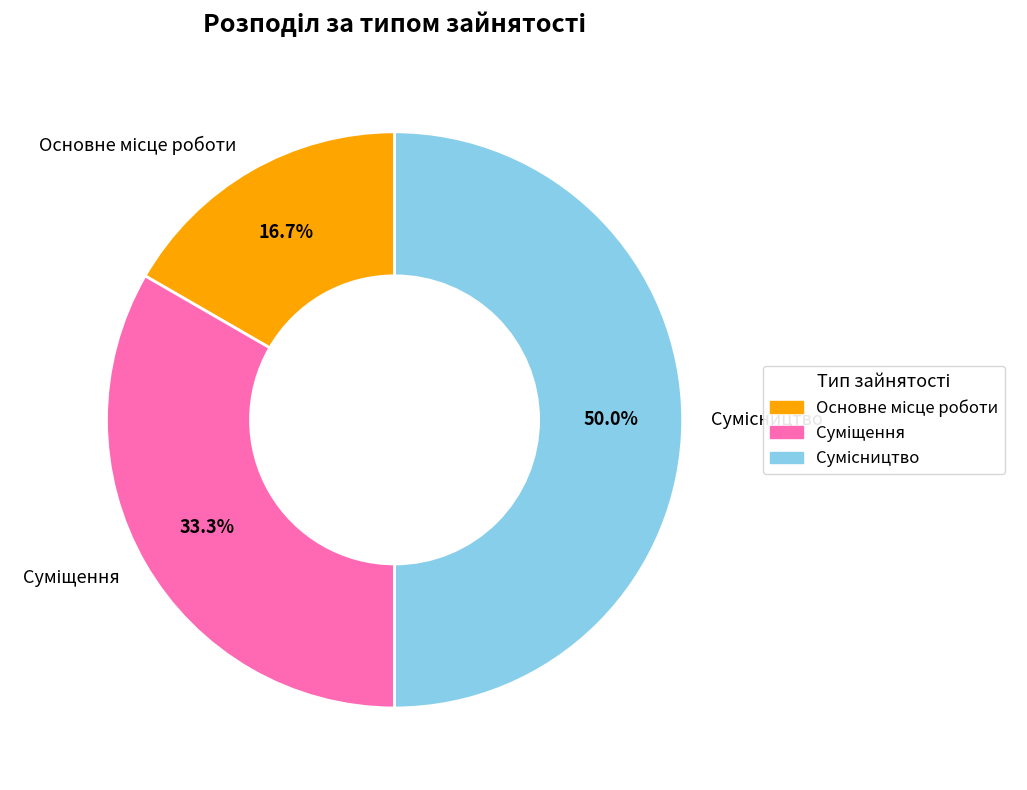

To the nearest percent, what is the average slice percentage?

33%